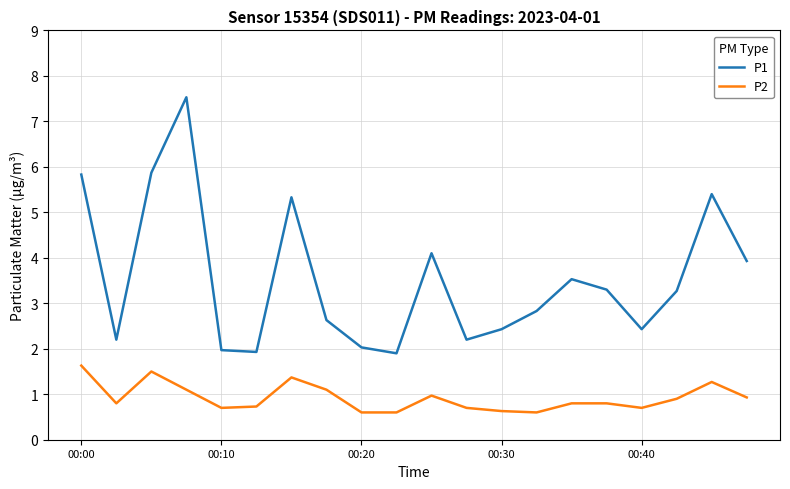

Is this an area chart (filled region under the line)?

No